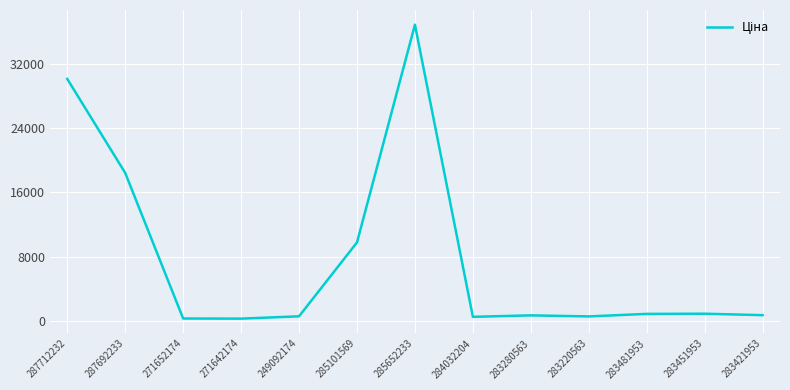

What position from the left is 271652174?

3